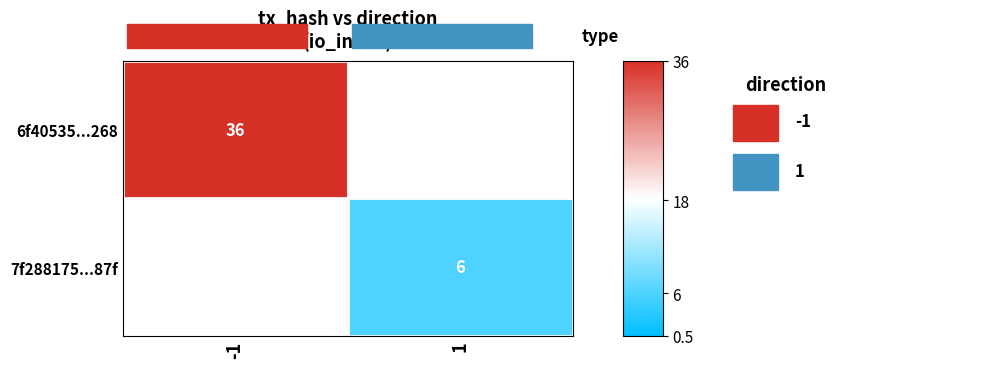

Between 1 and -1, which is larger?

-1